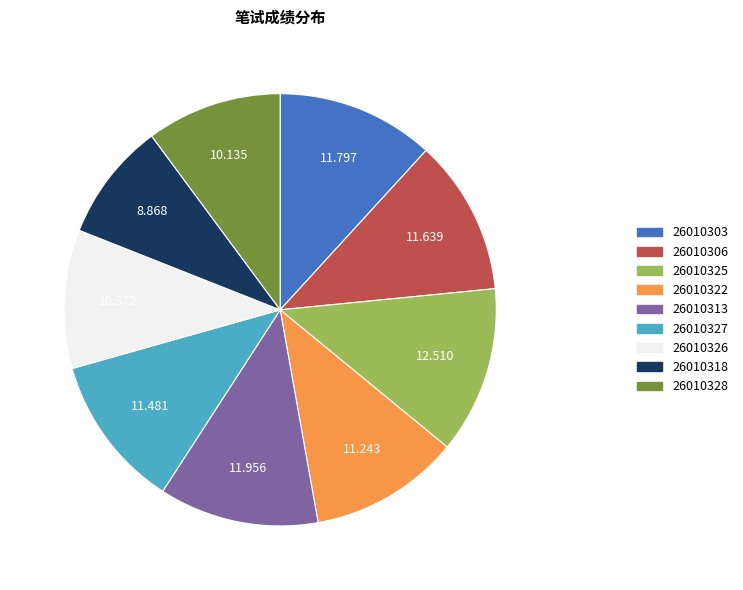

Is it true that 26010327 is 5% of the pie?

False